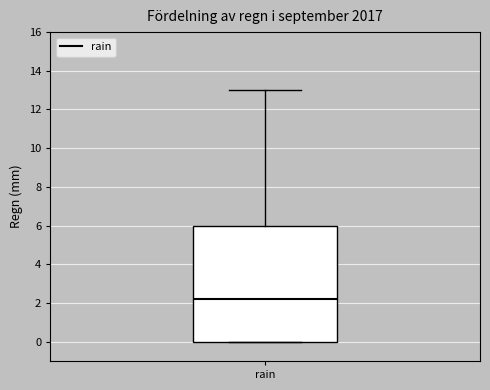

Transcribe this box plot: give where the median line is, the range the box spans, and where the two whiskers end, as read against the y-axis. The values are not printed on the chart, so give them approximately, as read against the axis.

median 2.2, box 0.0 to 6.0, whiskers 0.0 to 13.0